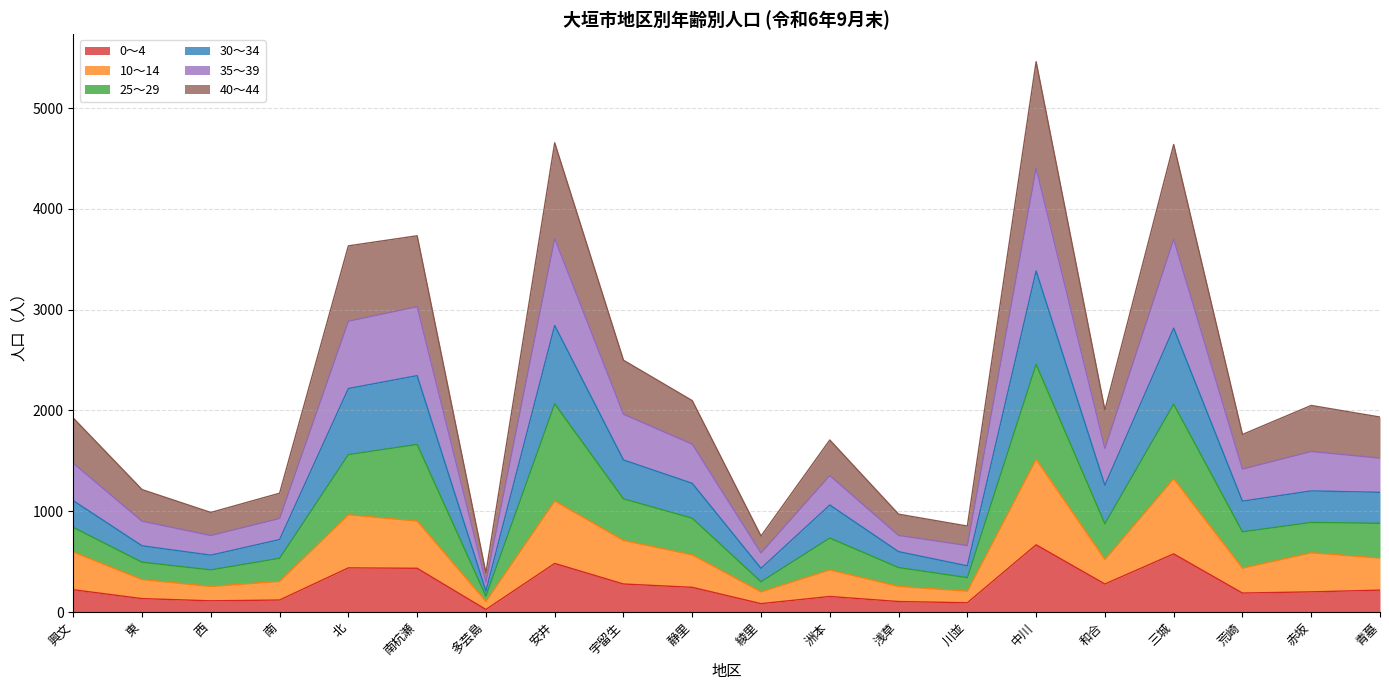

At which category is the sum across all series the highest?

中川